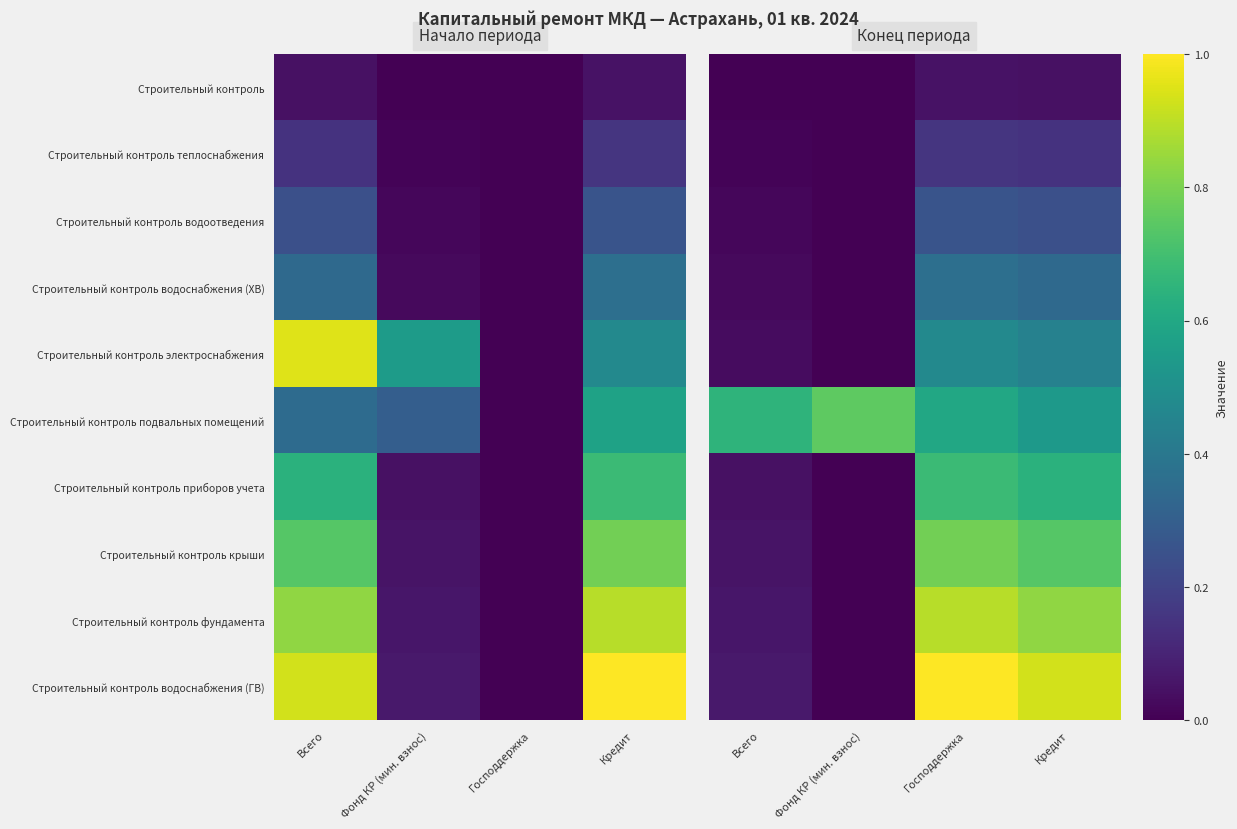

Is it true that Строительный контроль крыши equals -0.4 at Фонд КР (мин. взнос)?

False